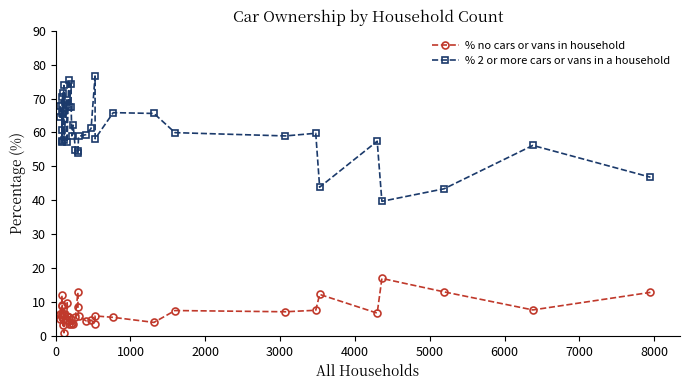

Count the number of categories in the chart.

40